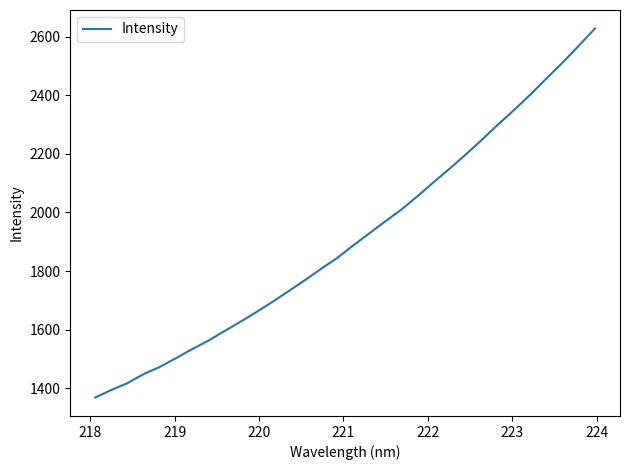

What is the difference between the maximum and minimum values?

1260.0